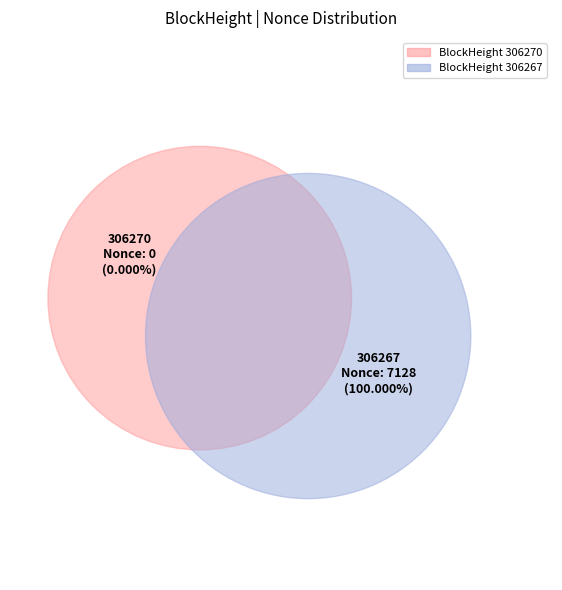

Which category has the smallest portion of the pie?

306270